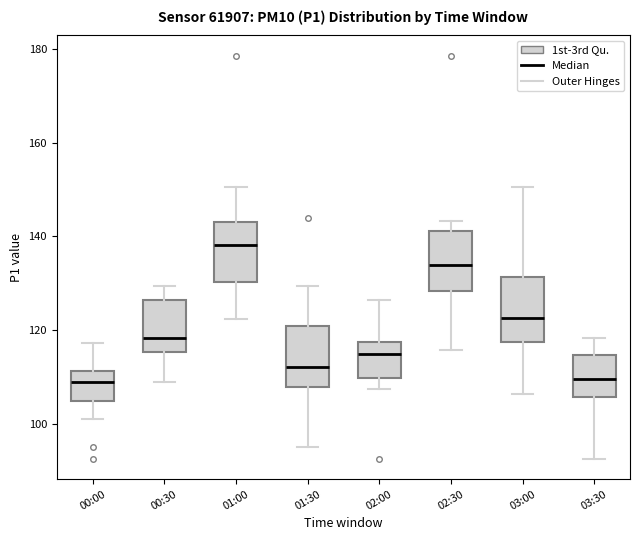

Reading left to right, read every box against the y-axis: the position of its median line, the range the box covers, and the ends of its whiskers. The values are not printed on the chart, so give them approximately, as read against the axis.

00:00: median 108, box 104 to 112, whiskers 100 to 118
00:30: median 118, box 116 to 126, whiskers 108 to 130
01:00: median 138, box 130 to 144, whiskers 122 to 150
01:30: median 112, box 108 to 120, whiskers 94 to 130
02:00: median 114, box 110 to 118, whiskers 108 to 126
02:30: median 134, box 128 to 142, whiskers 116 to 144
03:00: median 122, box 118 to 132, whiskers 106 to 150
03:30: median 110, box 106 to 114, whiskers 92 to 118